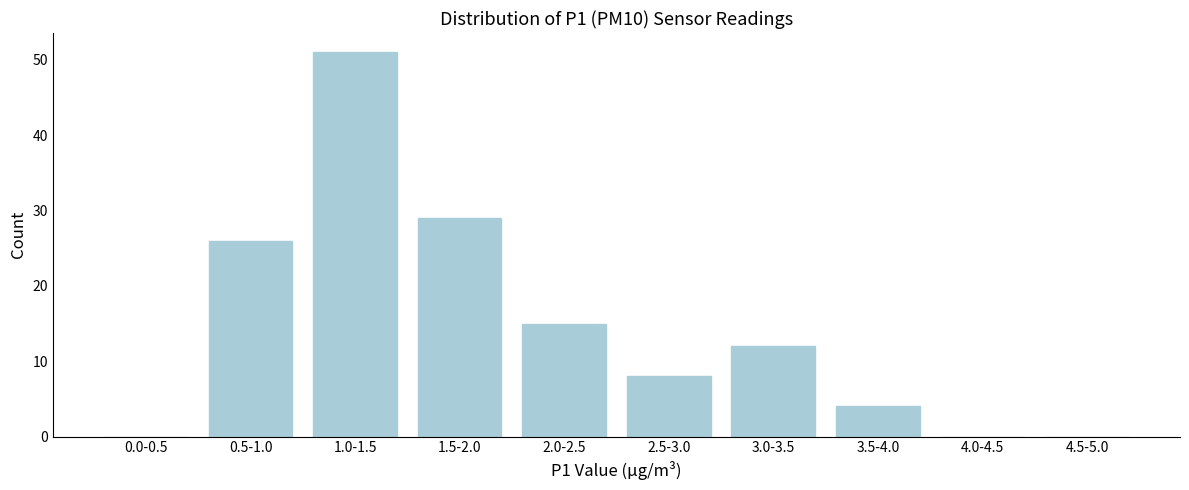

Reading left to right, what are all the values shown in this chart?

0.0-0.5=0	0.5-1.0=26	1.0-1.5=51	1.5-2.0=29	2.0-2.5=15	2.5-3.0=8	3.0-3.5=12	3.5-4.0=4	4.0-4.5=0	4.5-5.0=0